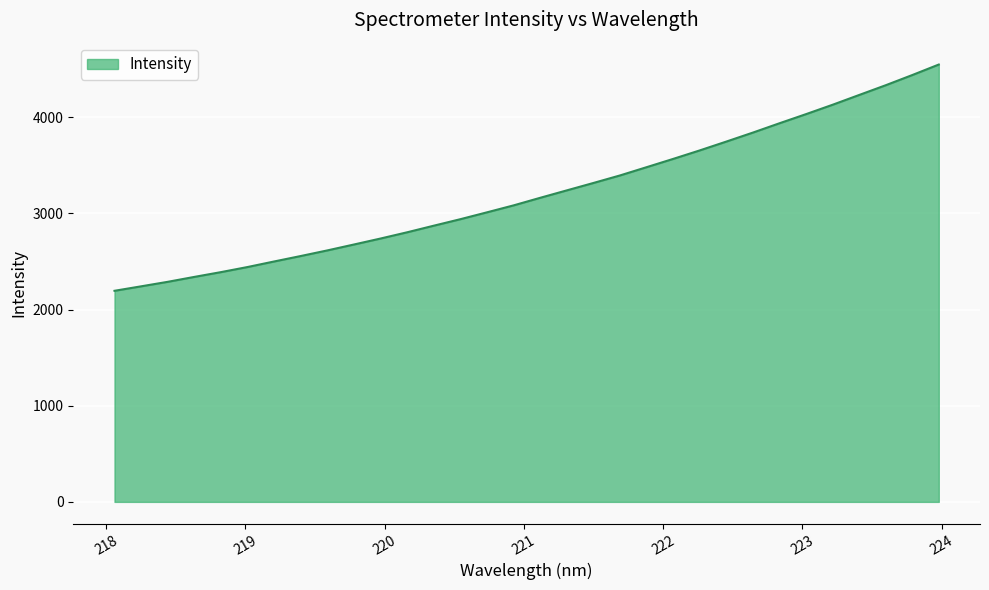

What is the difference between the maximum and minimum values?

2353.6